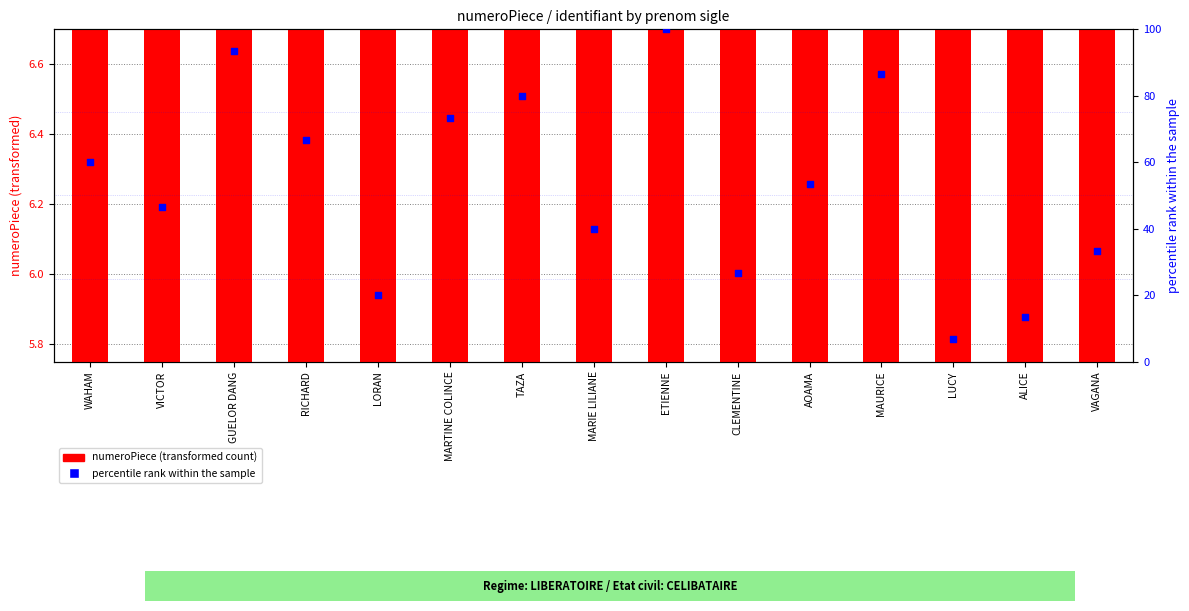

At which category is the sum across all series the highest?

ETIENNE